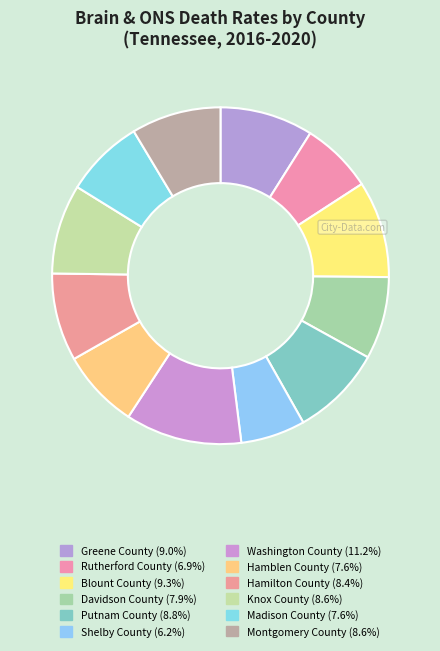

What percentage is NOT represented by Washington County?

88.8%